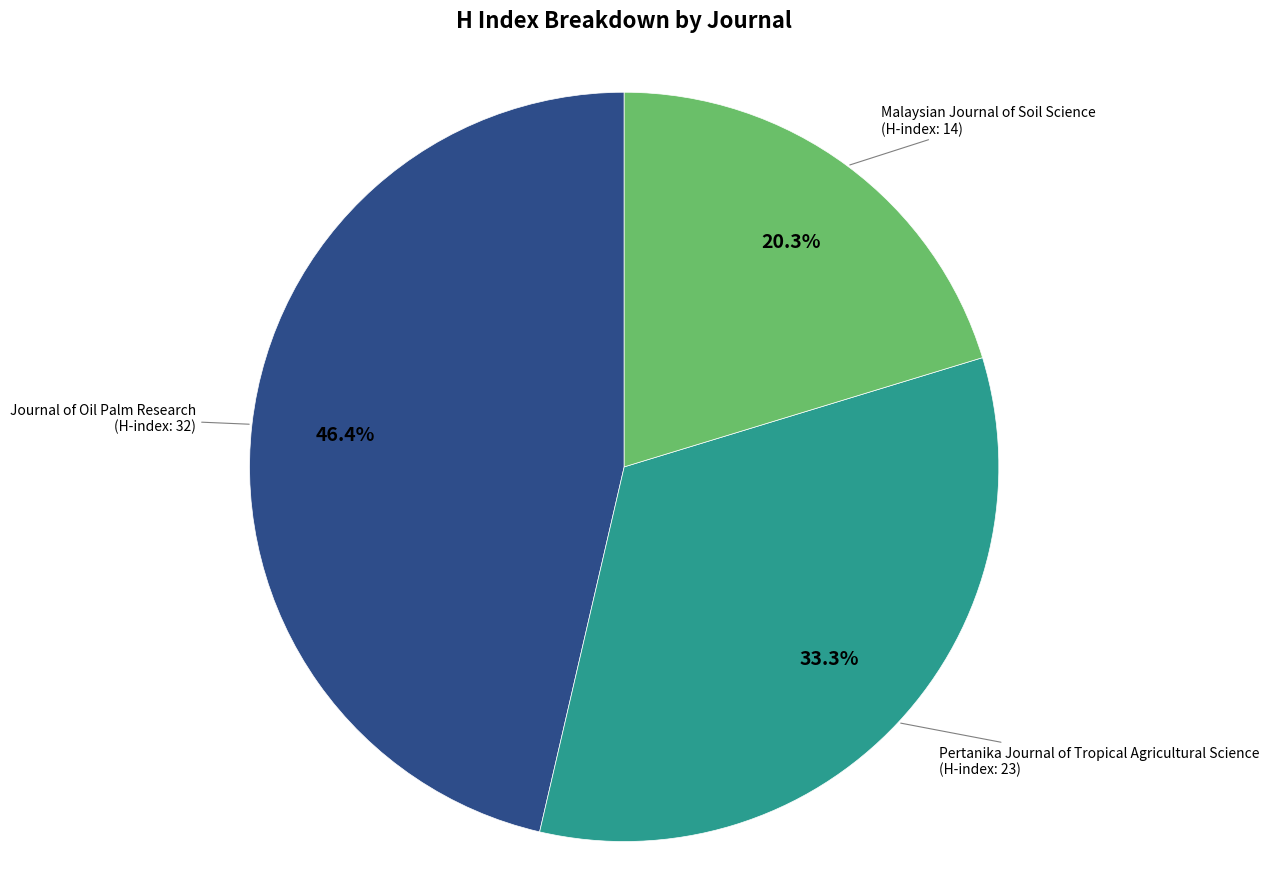

How many slices are in this pie chart?

3